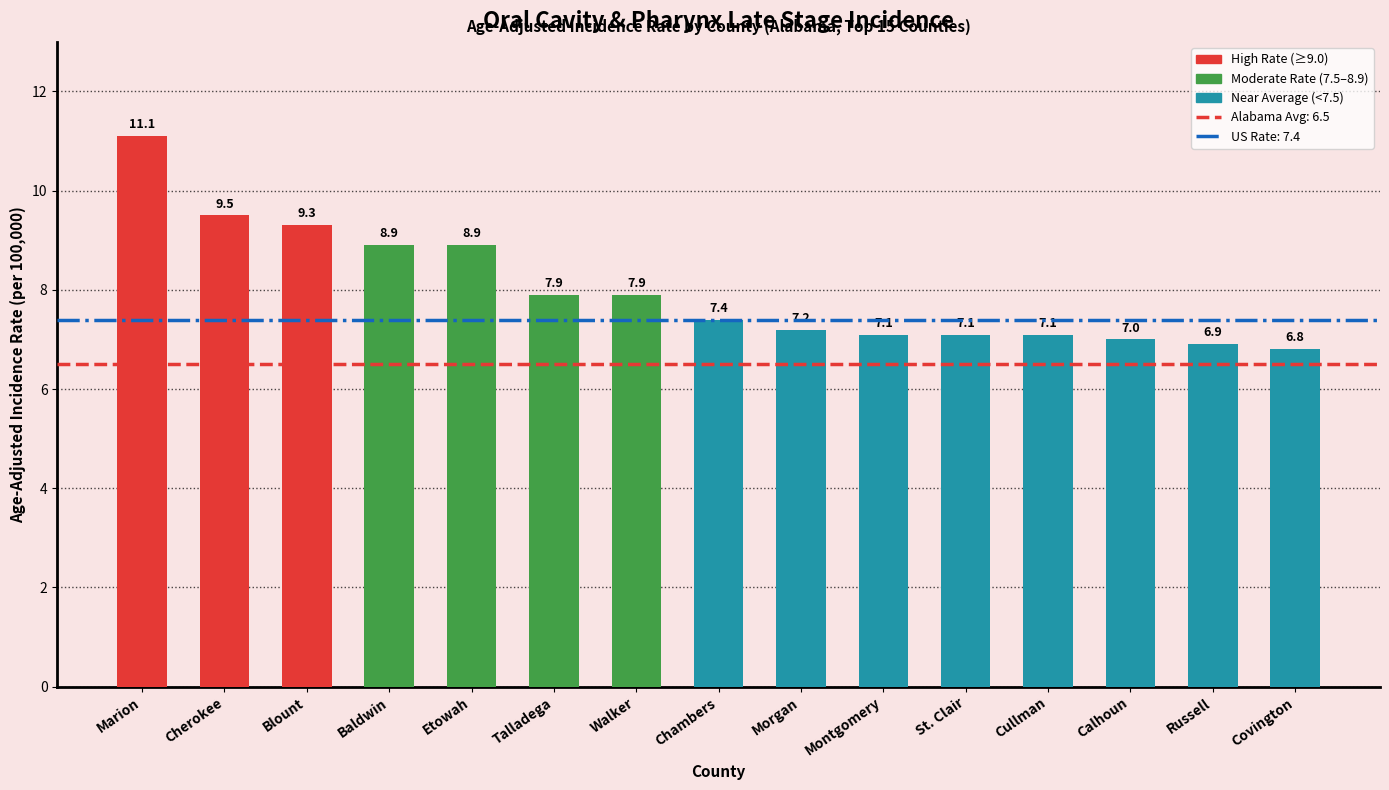

Reading left to right, list all the values displayed in this chart.

Marion=11.1	Cherokee=9.5	Blount=9.3	Baldwin=8.9	Etowah=8.9	Talladega=7.9	Walker=7.9	Chambers=7.4	Morgan=7.2	Montgomery=7.1	St. Clair=7.1	Cullman=7.1	Calhoun=7.0	Russell=6.9	Covington=6.8